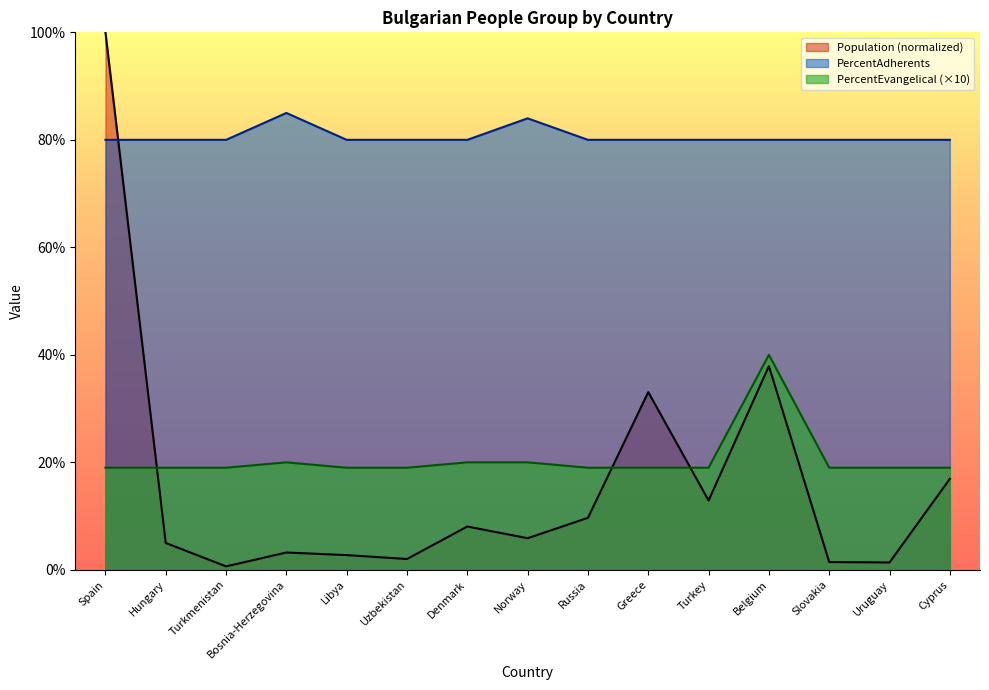

Rank the series by their maximum value, from lowest to highest.

PercentEvangelical (×10), PercentAdherents, Population (normalized)